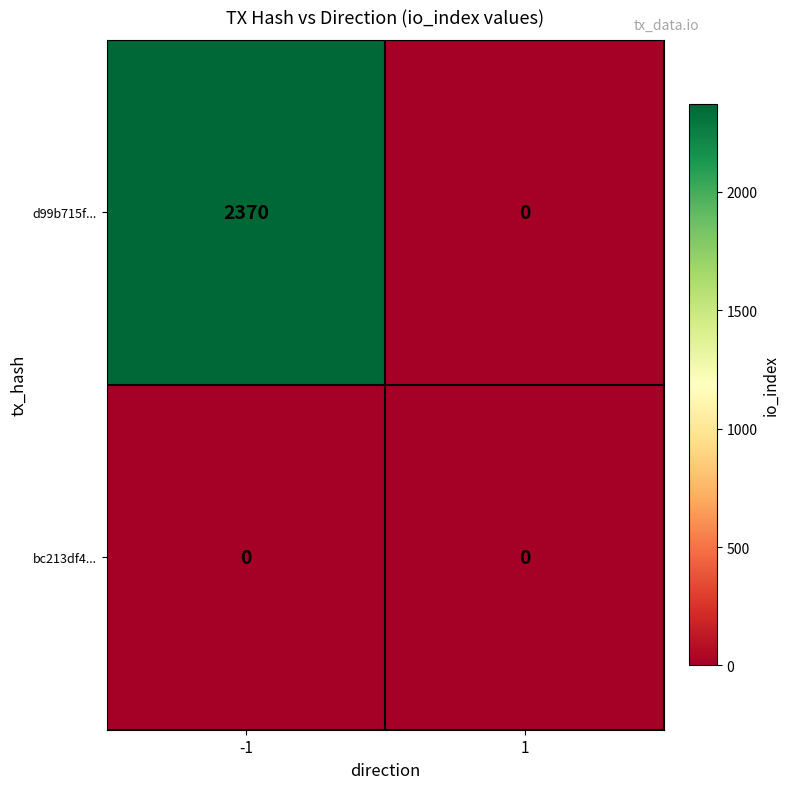

Is it true that d99b715f... equals 2370 at -1?

True